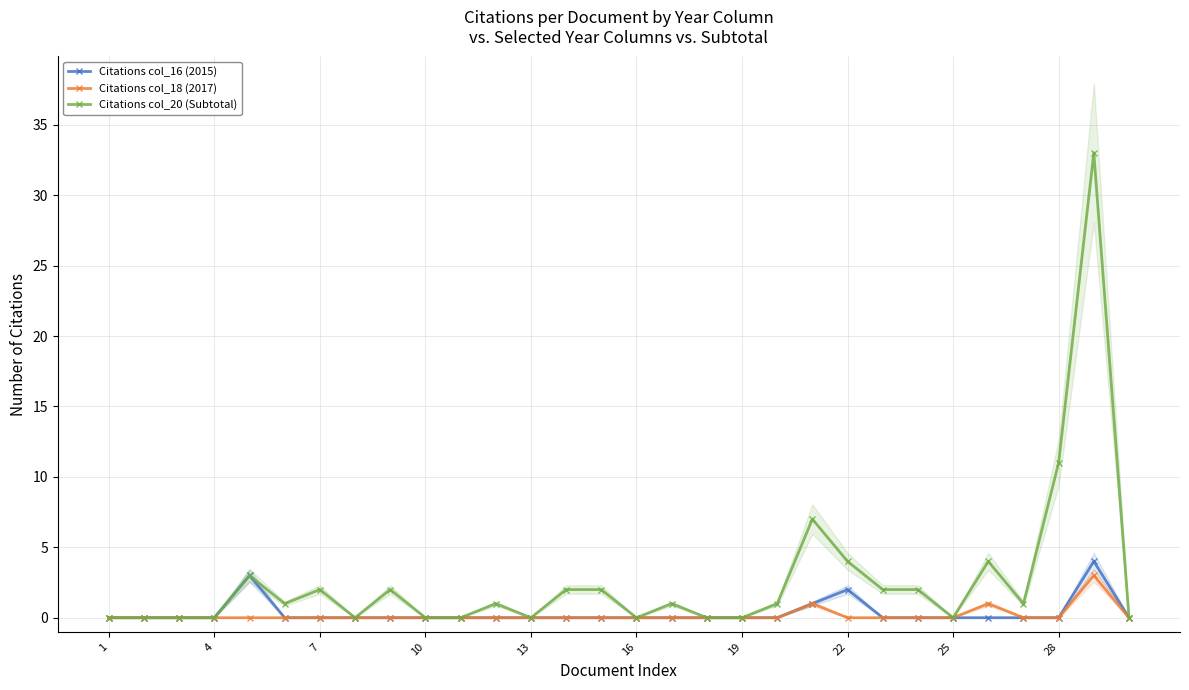

The value of Citations col_18 (2017) at 19 is 0. True or false?

True